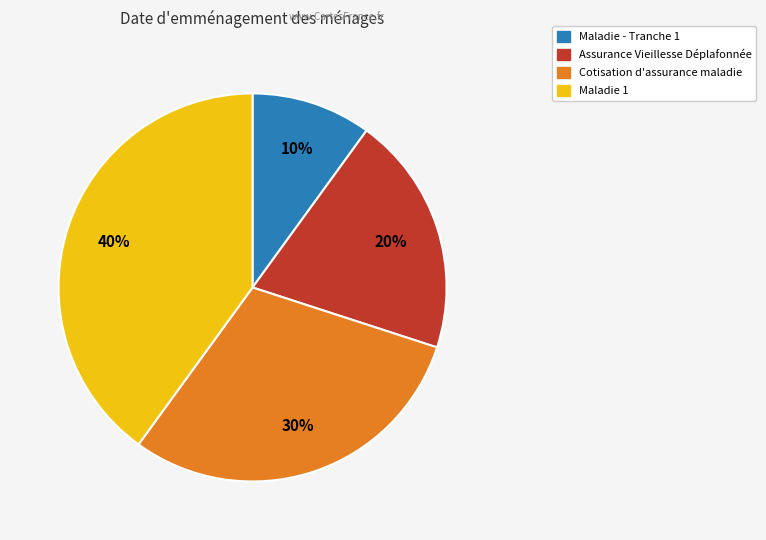

Is there a majority slice in this chart?

No